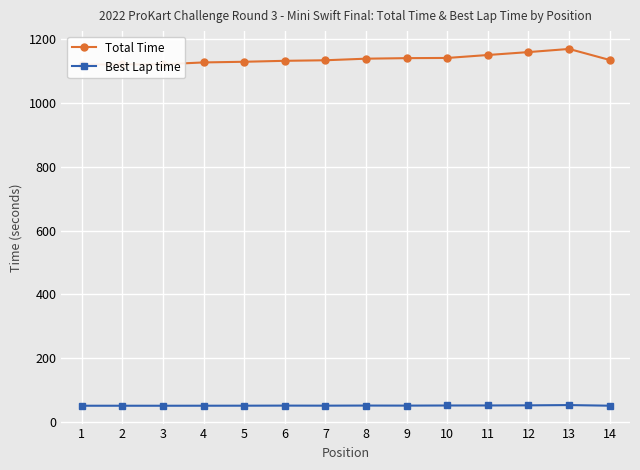

List the series in order of their overall mean, highest first.

Total Time, Best Lap time